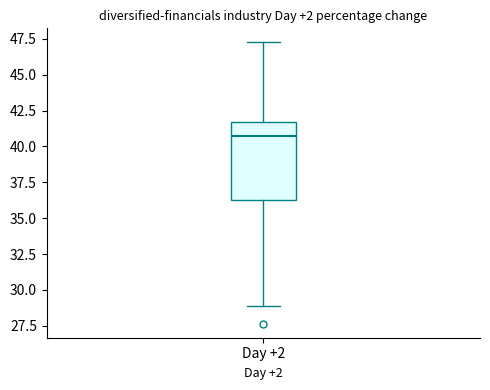

Read this box plot against the y-axis: the position of the median line, the range covered by the box, and the ends of both whiskers. The values are not printed on the chart, so give them approximately, as read against the axis.

median 40.5, box 36.0 to 41.5, whiskers 29.0 to 47.5